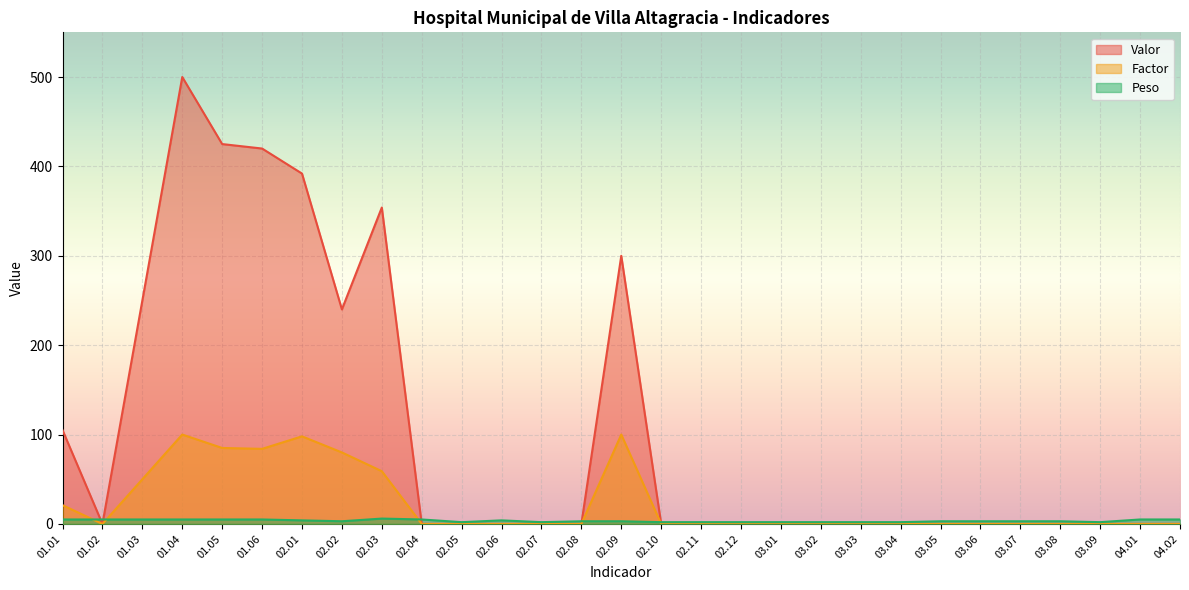

How many lines are shown in the chart?

3